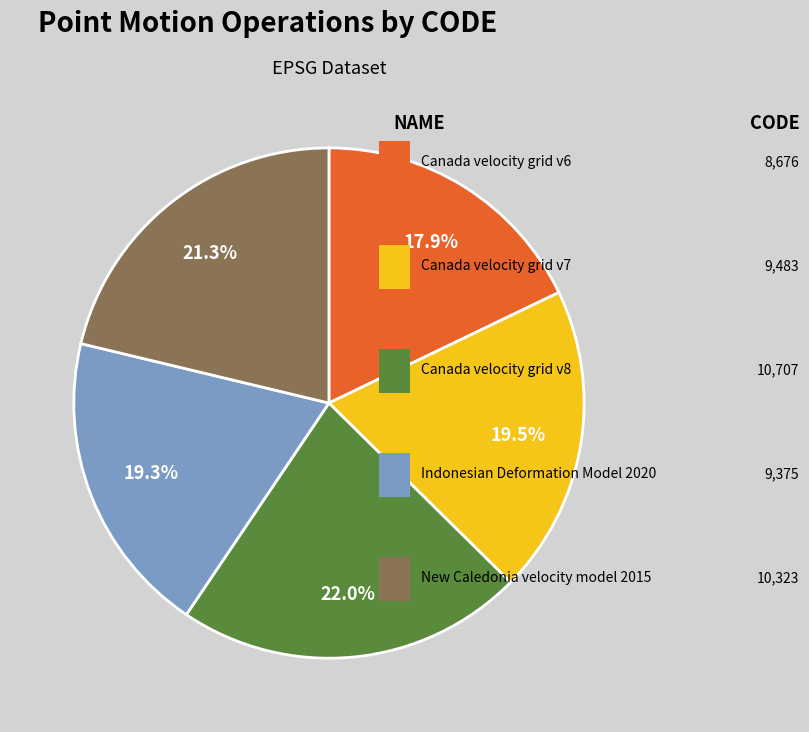

Is there a majority slice in this chart?

No